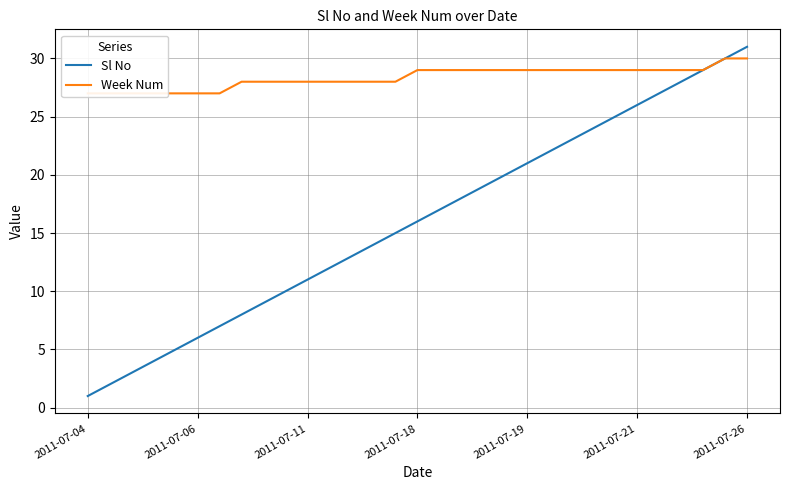

What is the greatest value displayed?

31